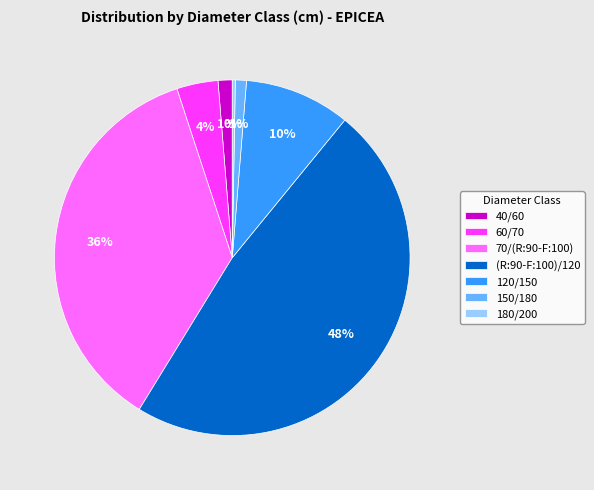

Does any single category account for the majority?

No